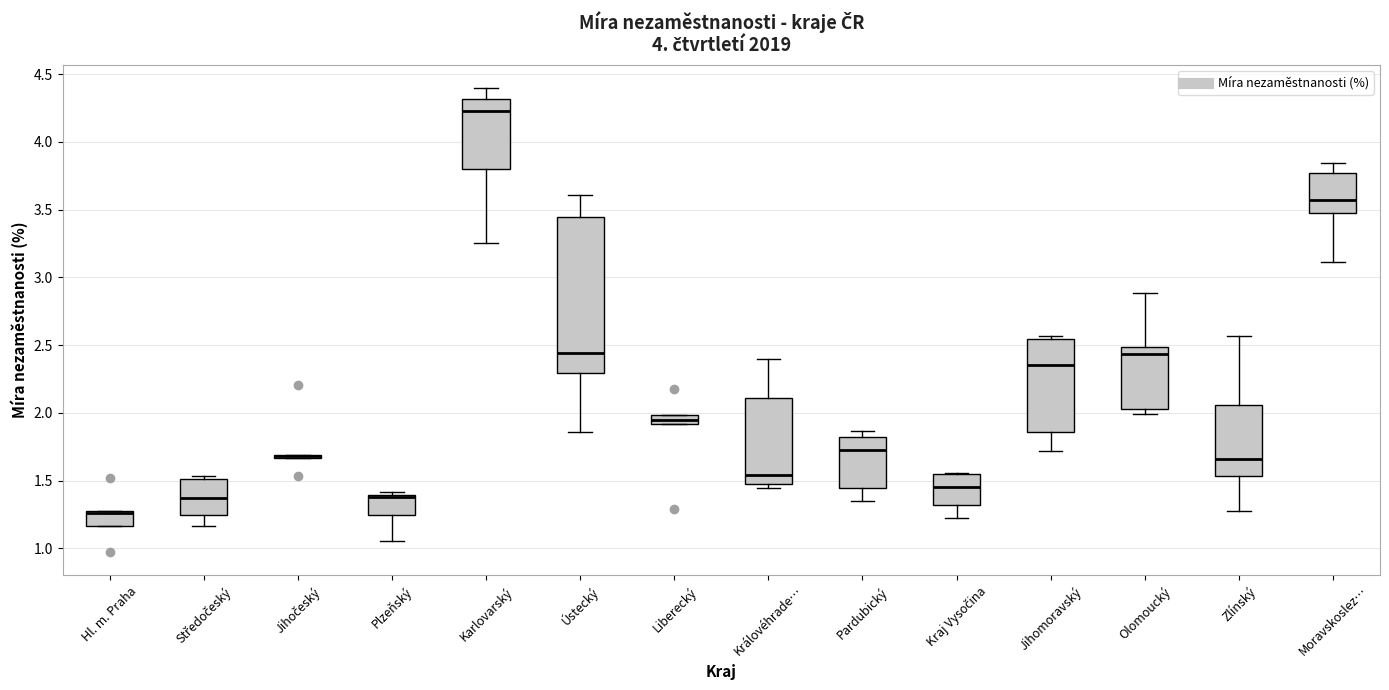

Comparing the boxes themselves (not the whiskers), which one is the tallest?

Ústecký